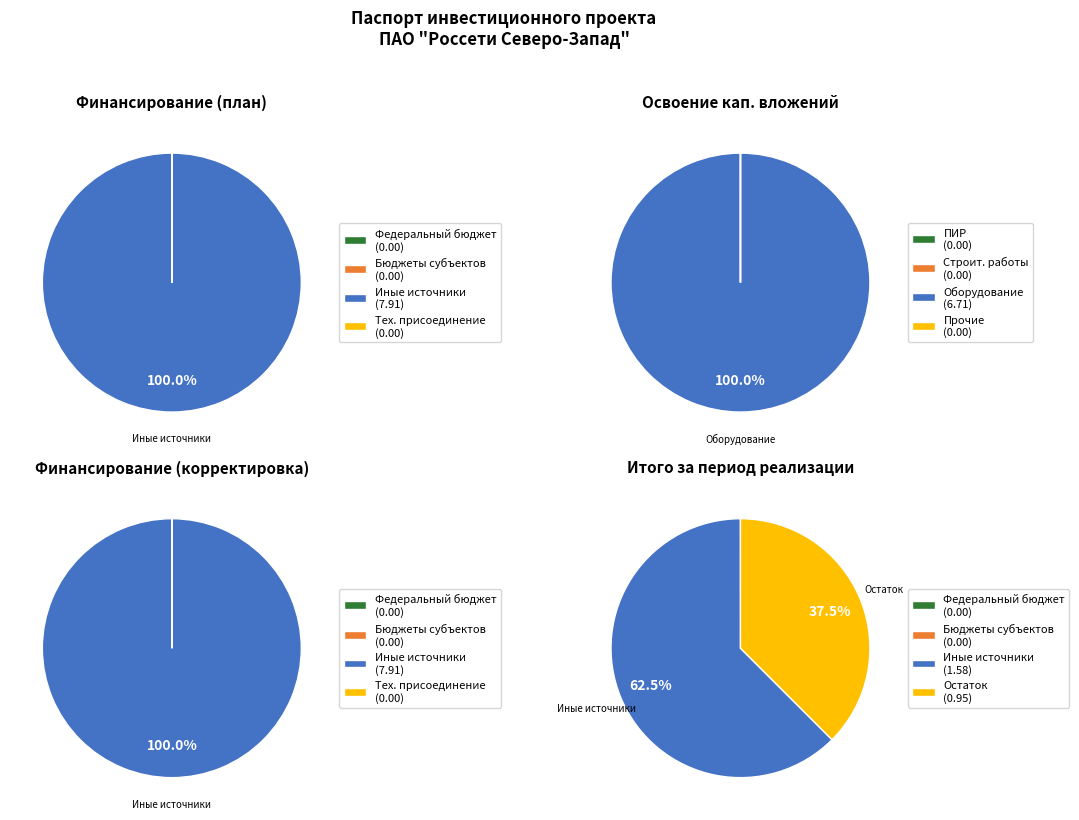

Combined, what portion of the pie is иных источников финансирования and Освоение капитальных вложений?

50.0%